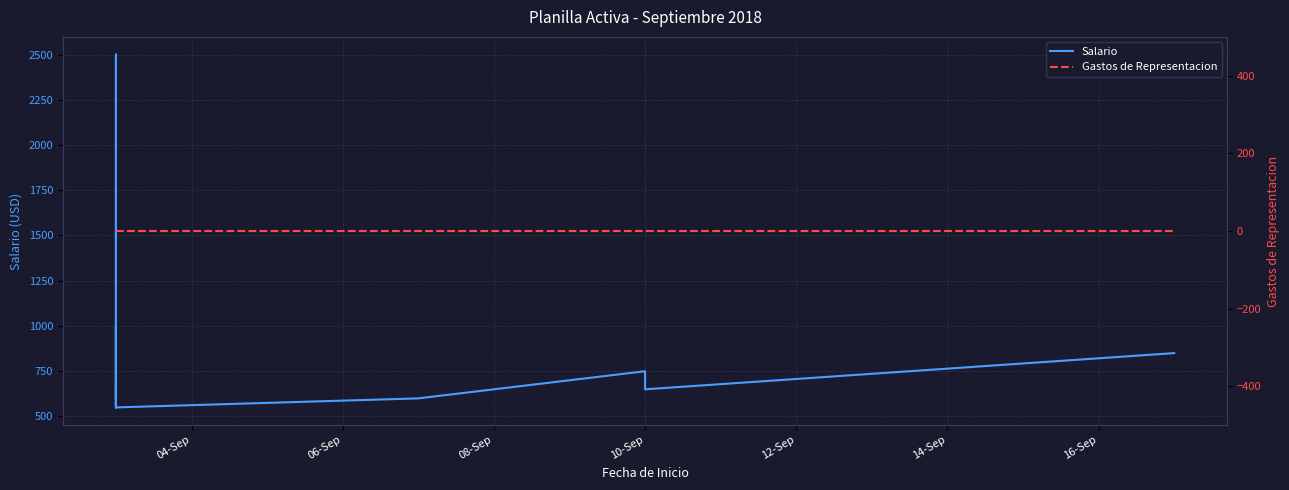

Rank the series by their average value, from highest to lowest.

Salario, Gastos de Representacion